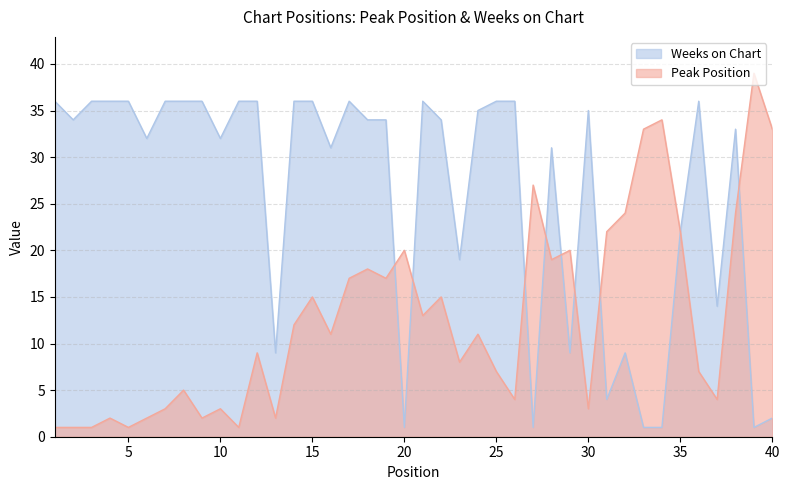

Rank the series by their average value, from lowest to highest.

Peak Position, Weeks on Chart